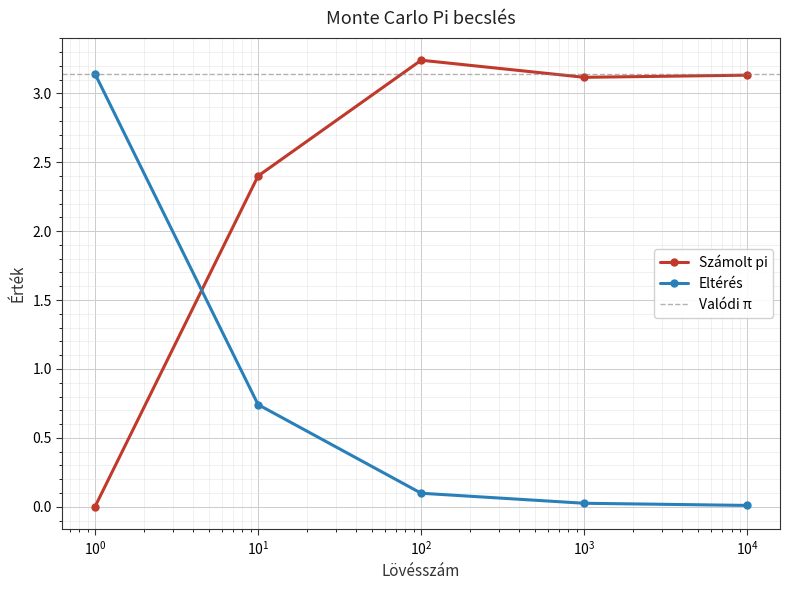

True or false: Számolt pi has more than 0 interior local peaks.

True